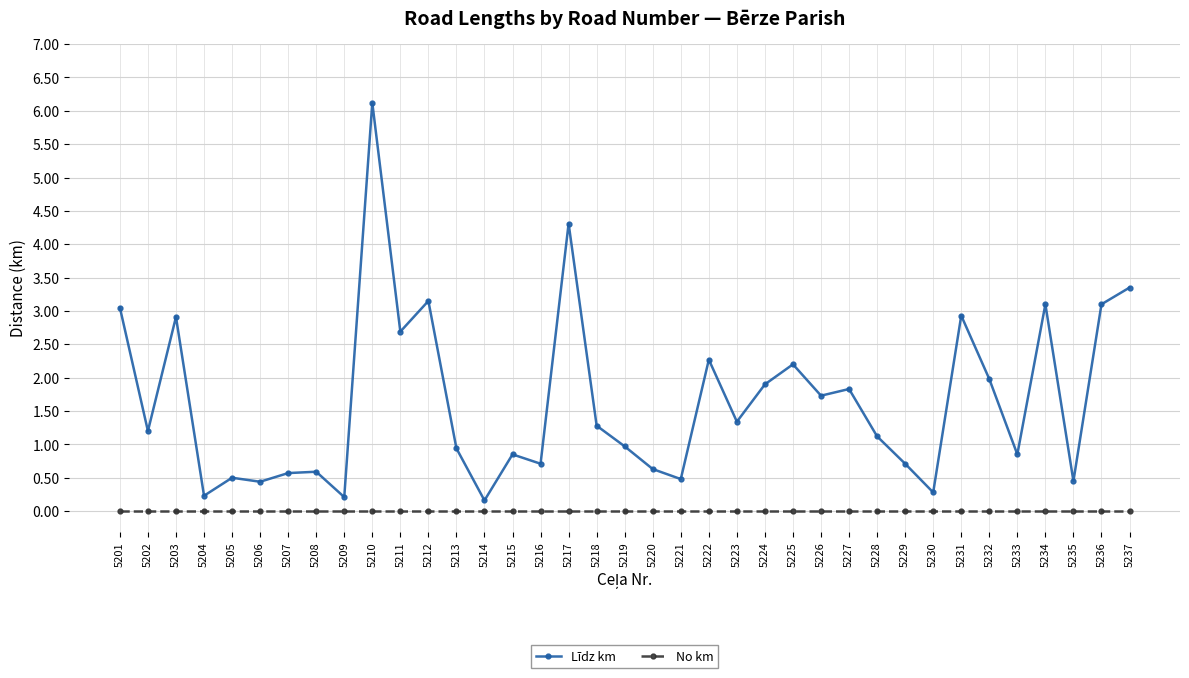

Does the chart display data point markers on the line(s)?

Yes